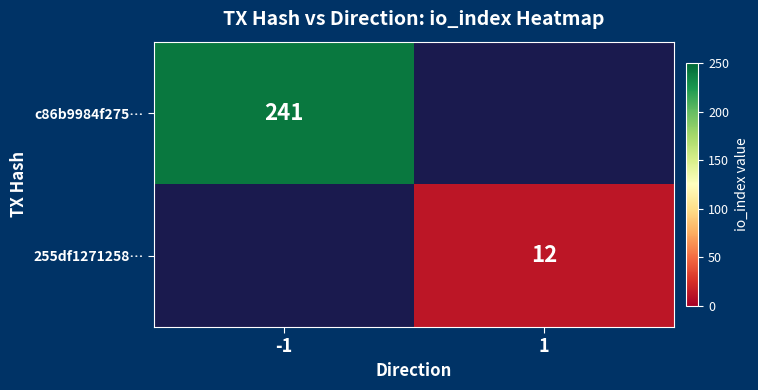

Is it true that c86b9984f275… equals 241 at -1?

True